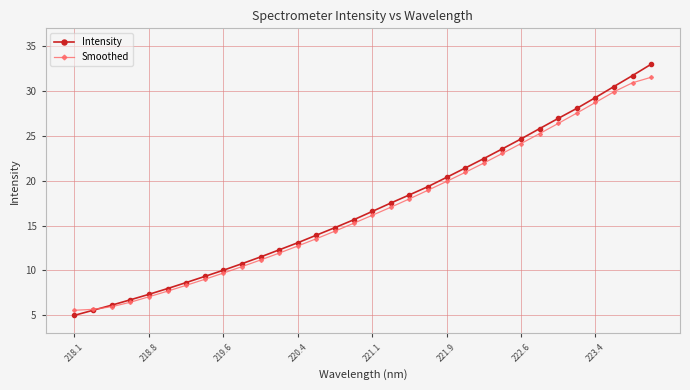

What is the value of the Intensity point at the 9th from the left?

10.0